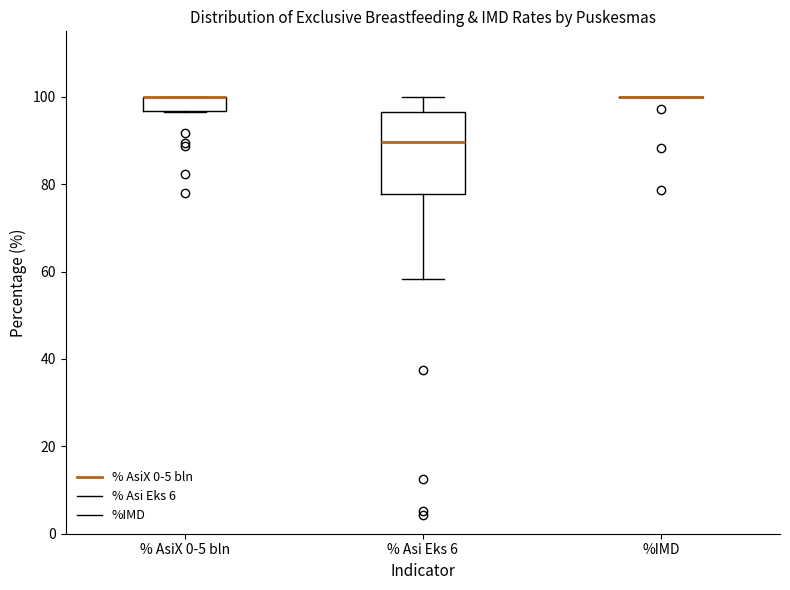

Where is the upper edge of the box for % AsiX 0-5 bln on the y-axis? The values are not printed on the chart, so give them approximately, as read against the axis.

100